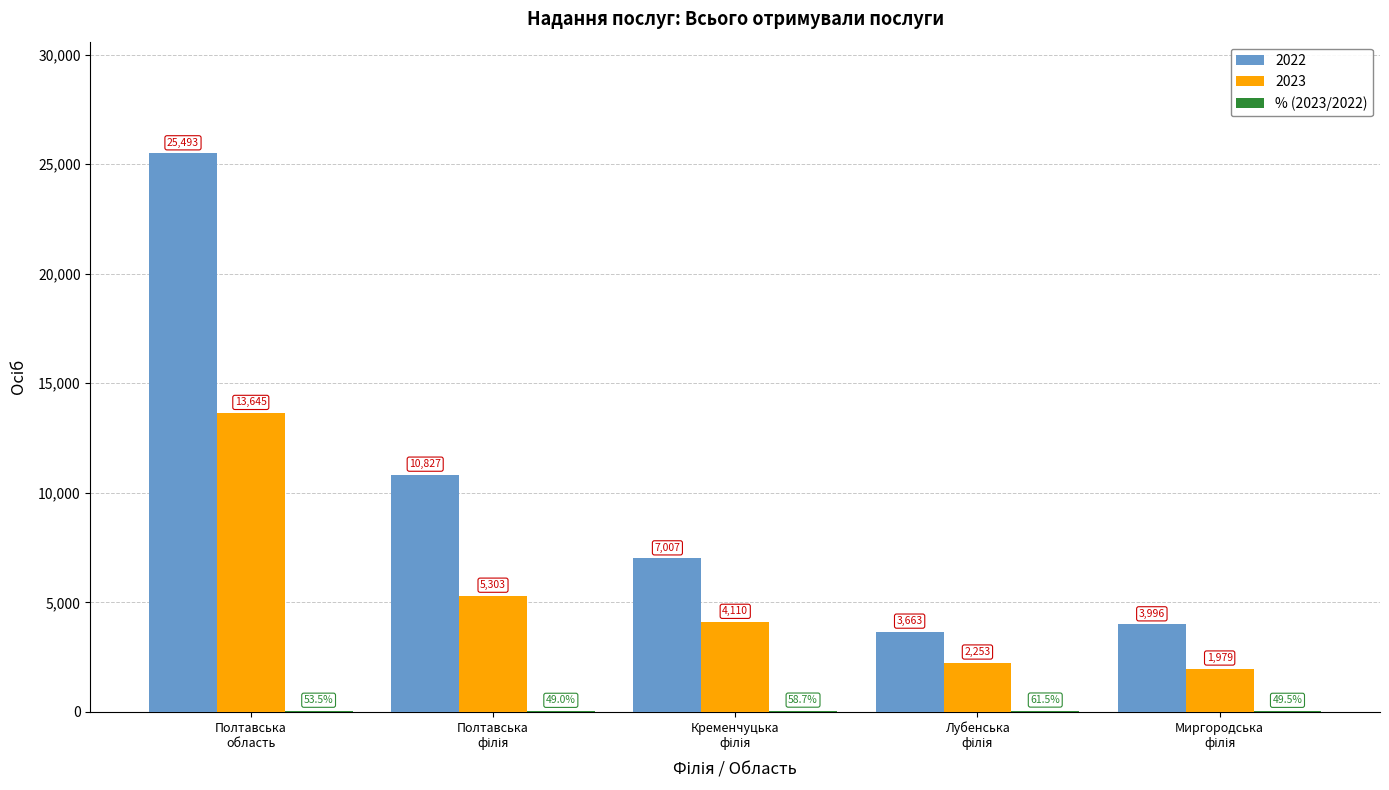

What is the highest value of the 2023 series?

13645.0